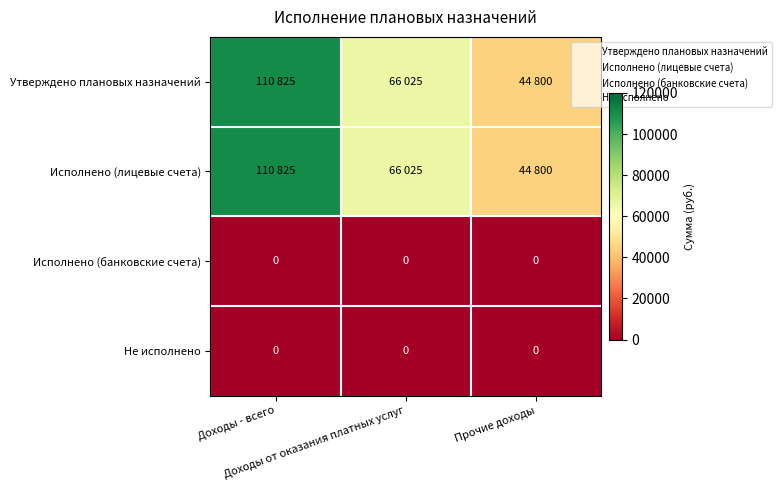

The value of Не исполнено at Прочие доходы is 0. True or false?

True